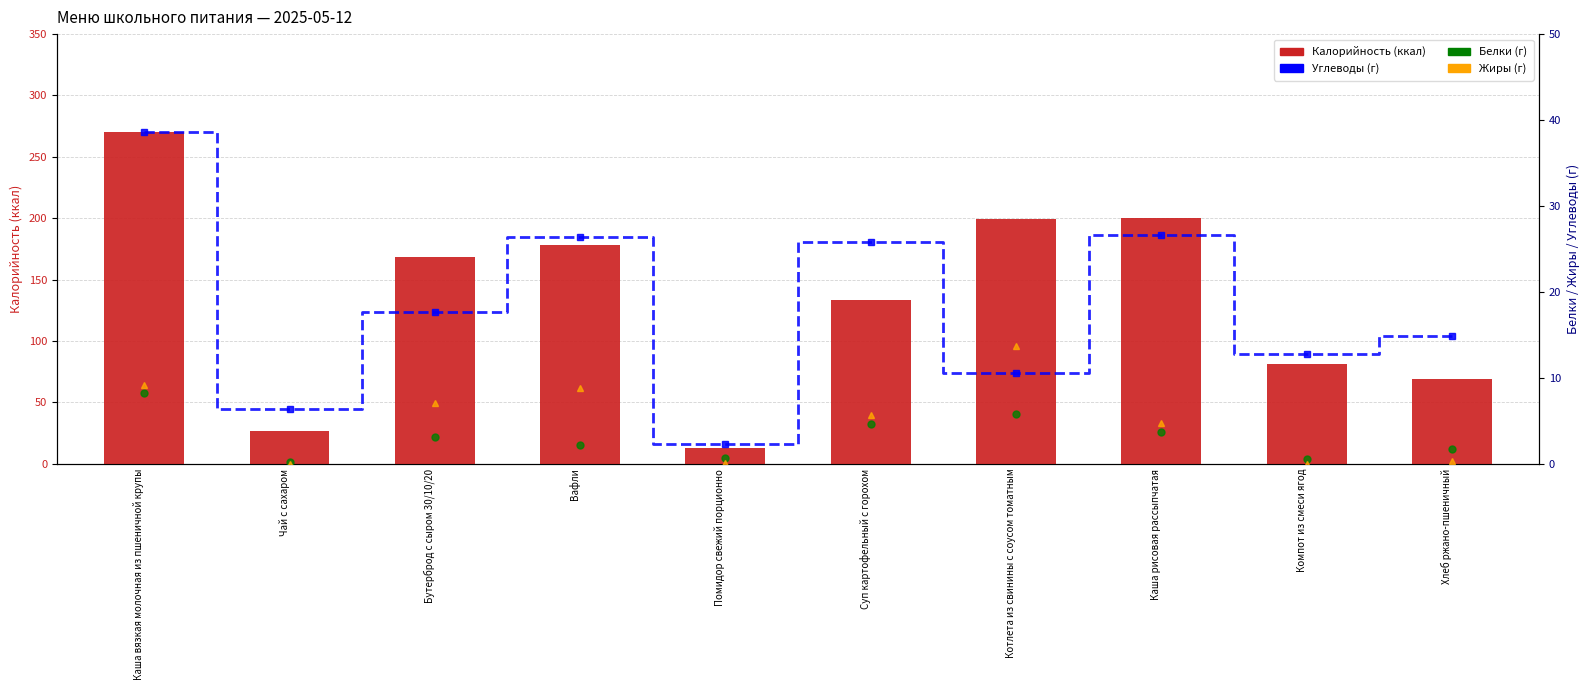

At Хлеб ржано-пшеничный, list the series in order from largest to smallest.

Калорийность, Углеводы, Белки, Жиры